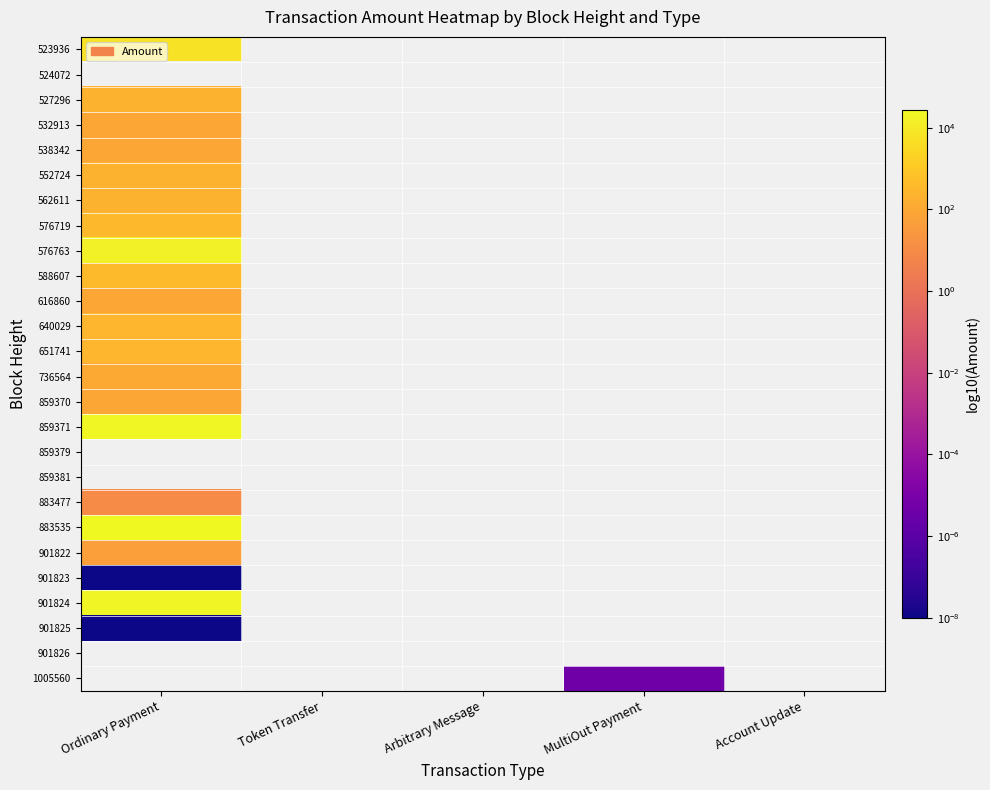

List the labels in order of 859371 value, largest first.

Ordinary Payment, Token Transfer, Arbitrary Message, MultiOut Payment, Account Update